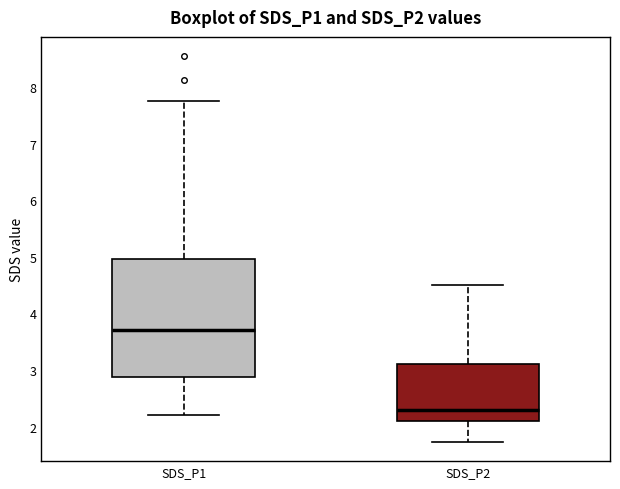

Comparing the boxes themselves (not the whiskers), which one is the tallest?

SDS_P1